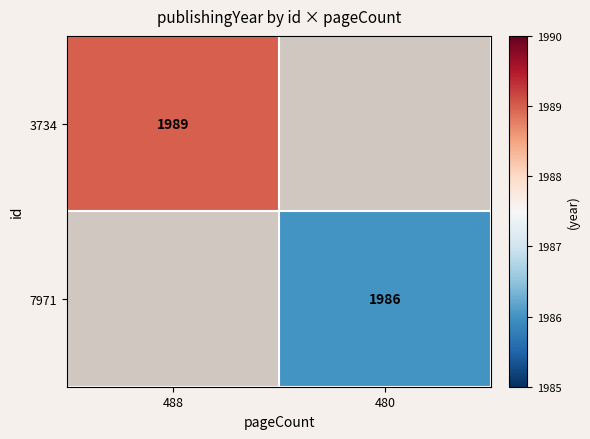

At how many categories does at least one series exceed 1988?

1